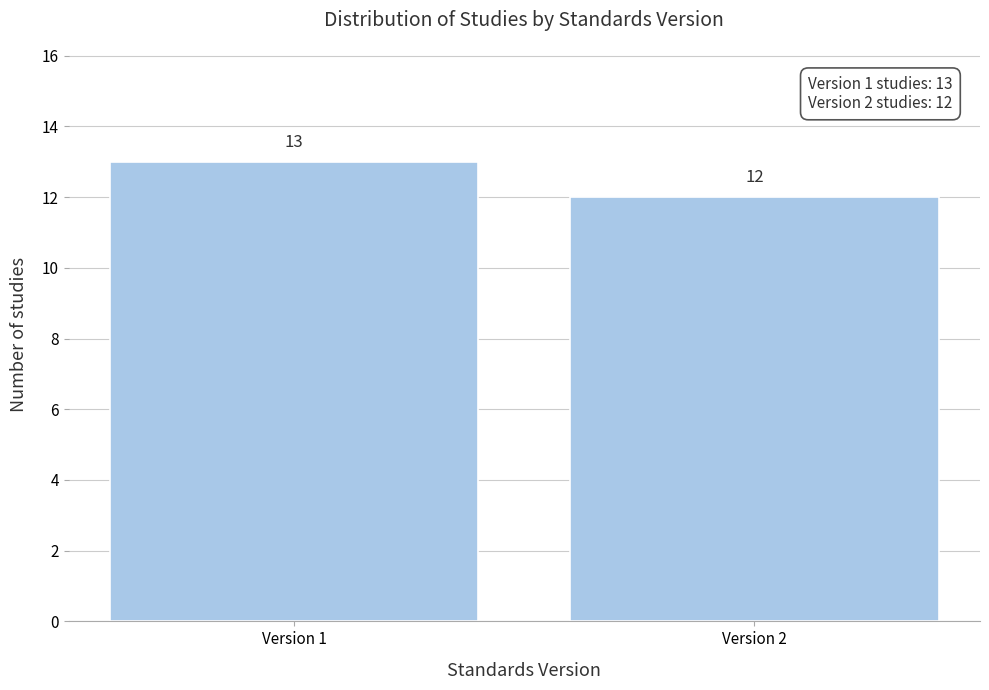

Reading left to right, list all the values displayed in this chart.

Version 1=13	Version 2=12